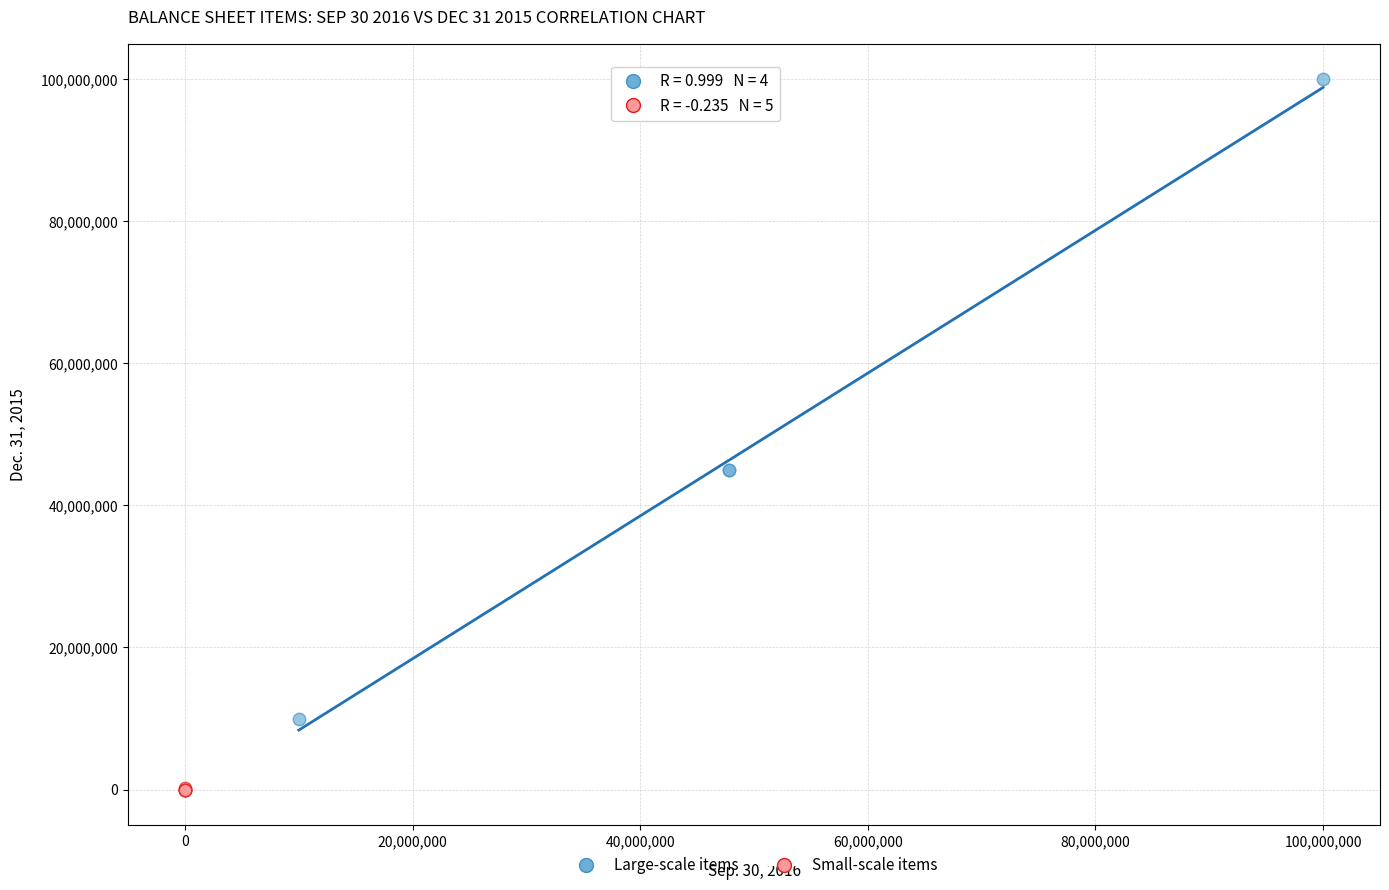

Which series reaches the maximum Y coordinate?

Large-scale items